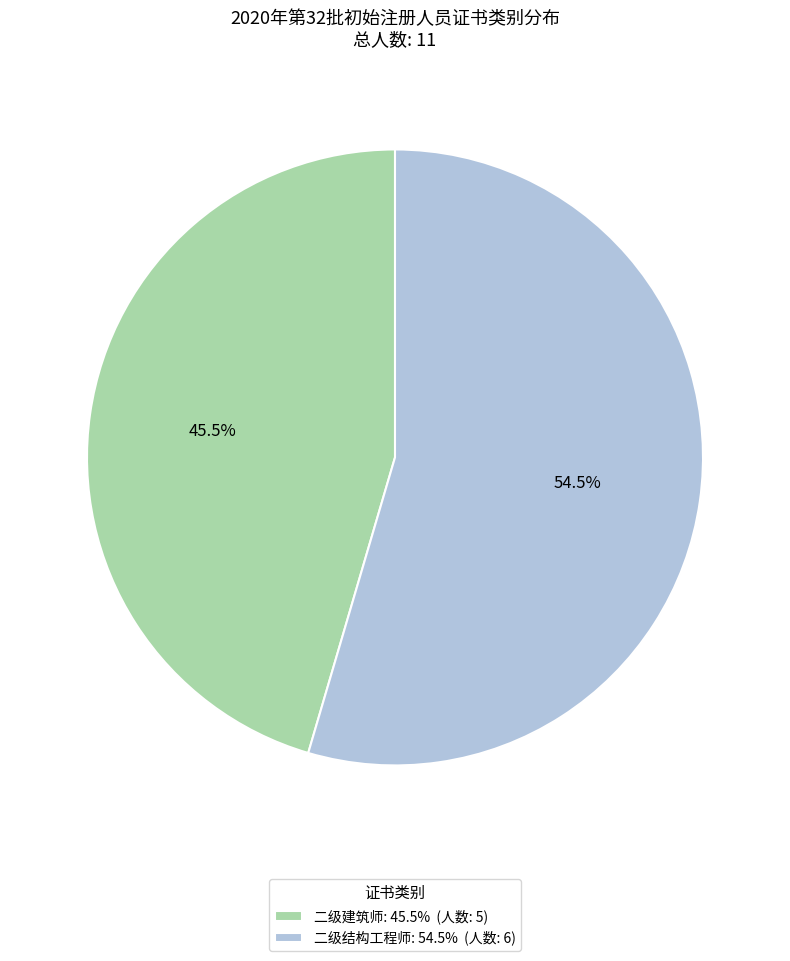

What is the majority slice?

二级结构工程师